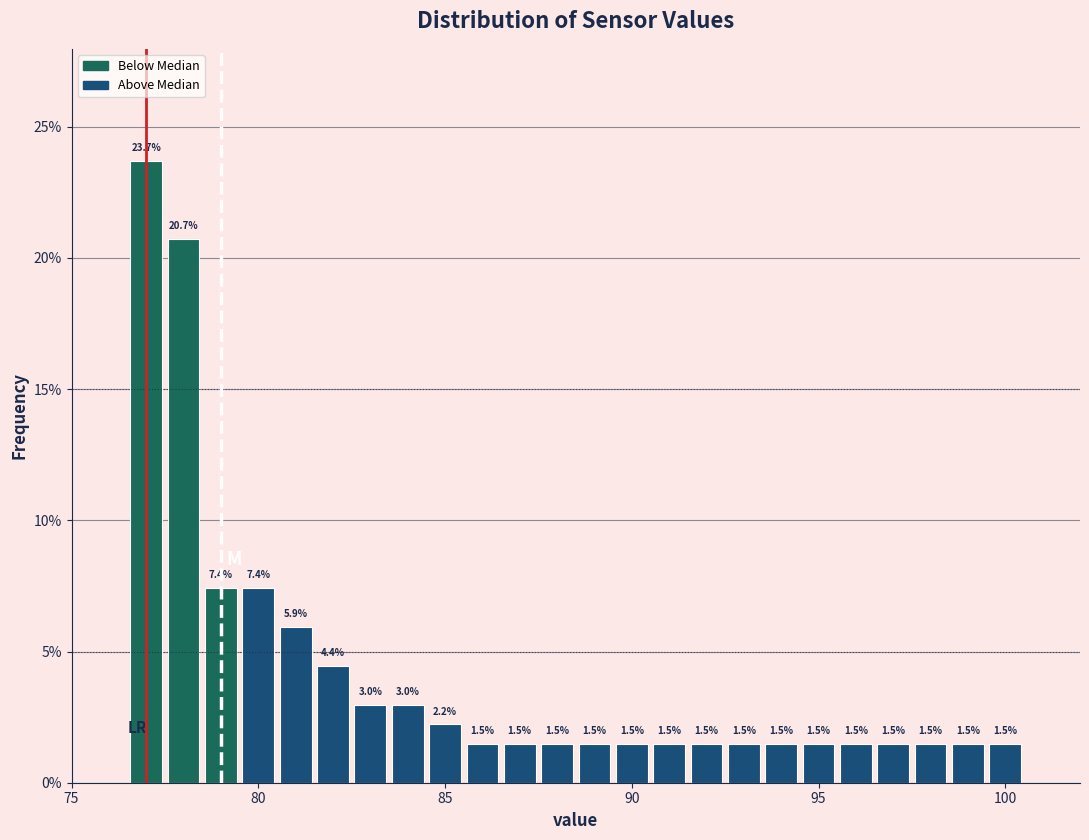

Around what value on the x-axis is the tallest bar? Give the approximate position of its centre, as read against the axis.

77.0